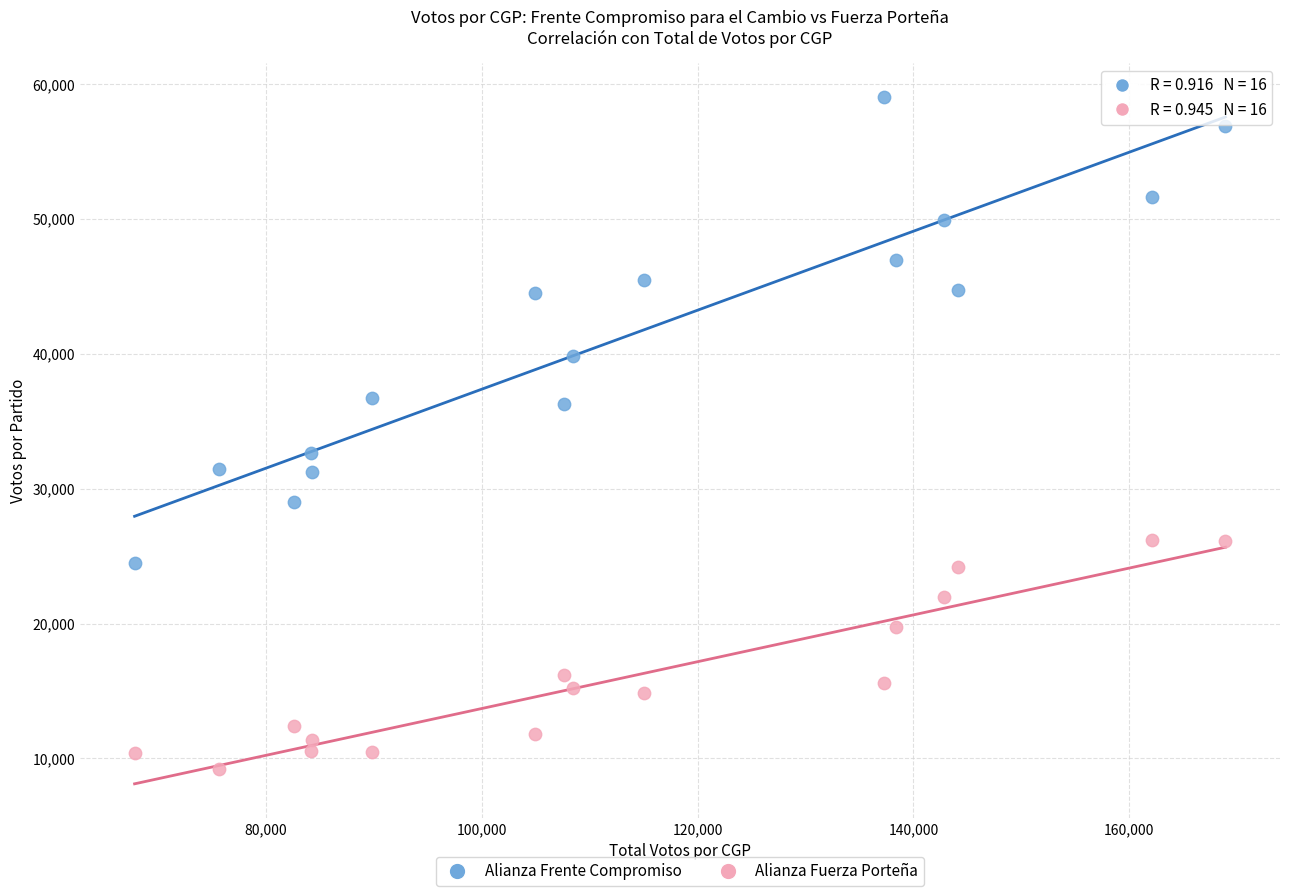

Across all data points, what is the range of X values (max minus min)?

101083